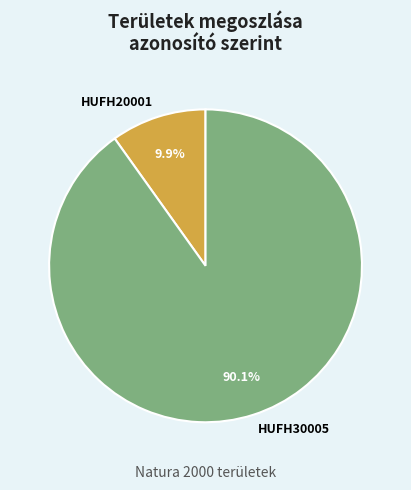

Do HUFH20001 and HUFH30005 together represent more than half of the pie?

Yes